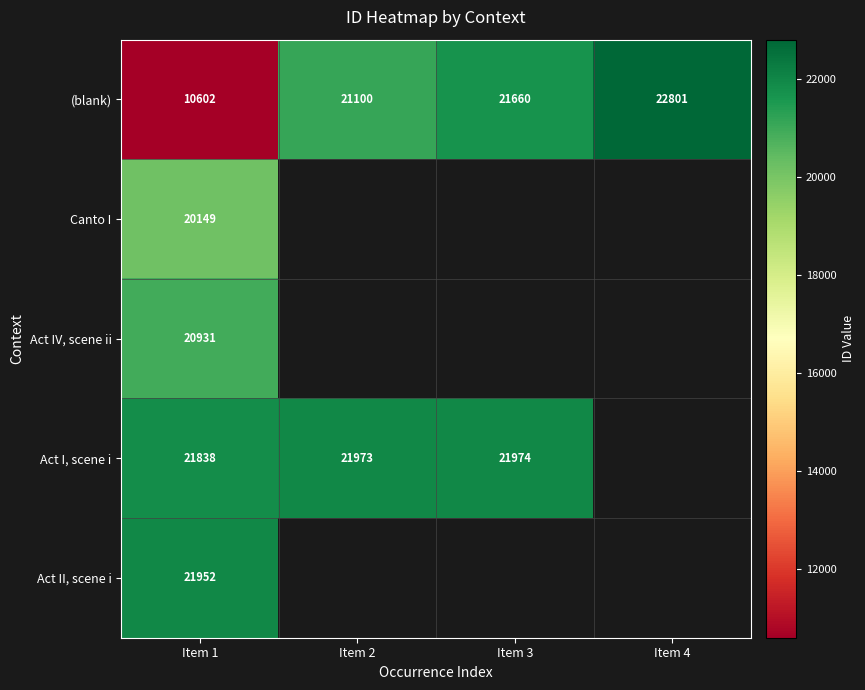

What is the spread (max minus min) of values at Item 1?

11350